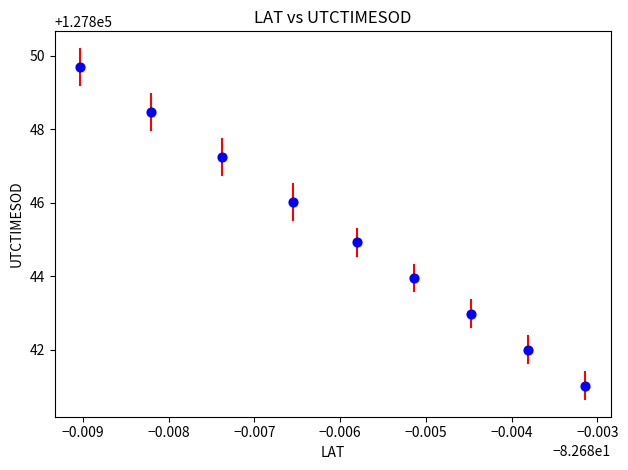

What is the range of Y values (max minus min)?

8.7